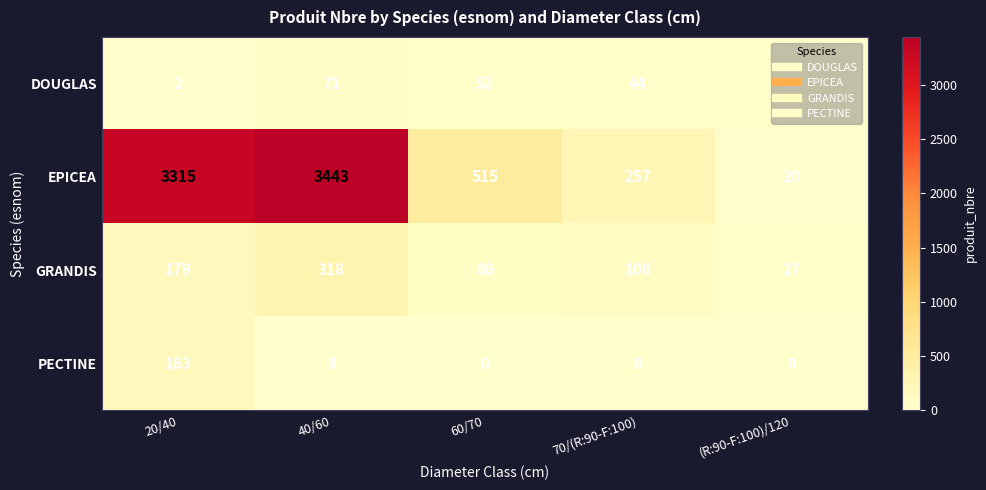

Where does the DOUGLAS series first go above 44?

40/60